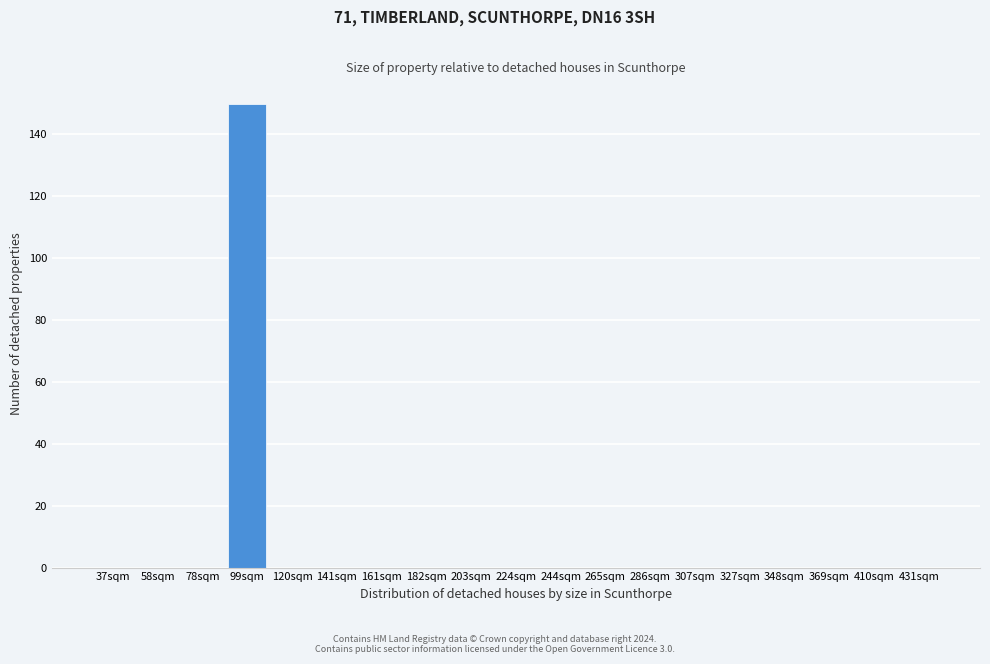

Reading left to right, transcribe all the data shown in this chart.

37sqm=0	58sqm=0	78sqm=0	99sqm=150	120sqm=0	141sqm=0	161sqm=0	182sqm=0	203sqm=0	224sqm=0	244sqm=0	265sqm=0	286sqm=0	307sqm=0	327sqm=0	348sqm=0	369sqm=0	410sqm=0	431sqm=0